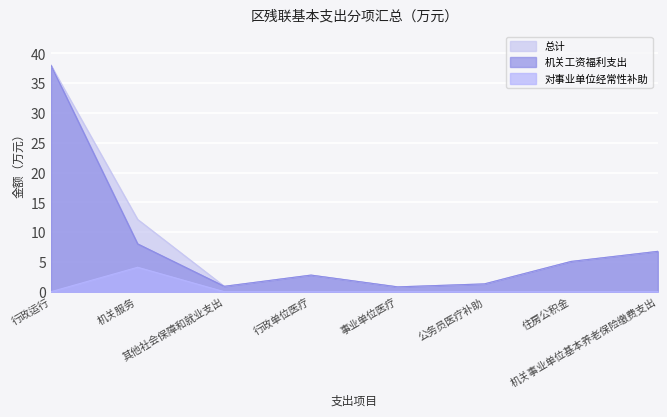

True or false: 对事业单位经常性补助 has a value of 0.0 at 机关事业单位基本养老保险缴费支出.

True